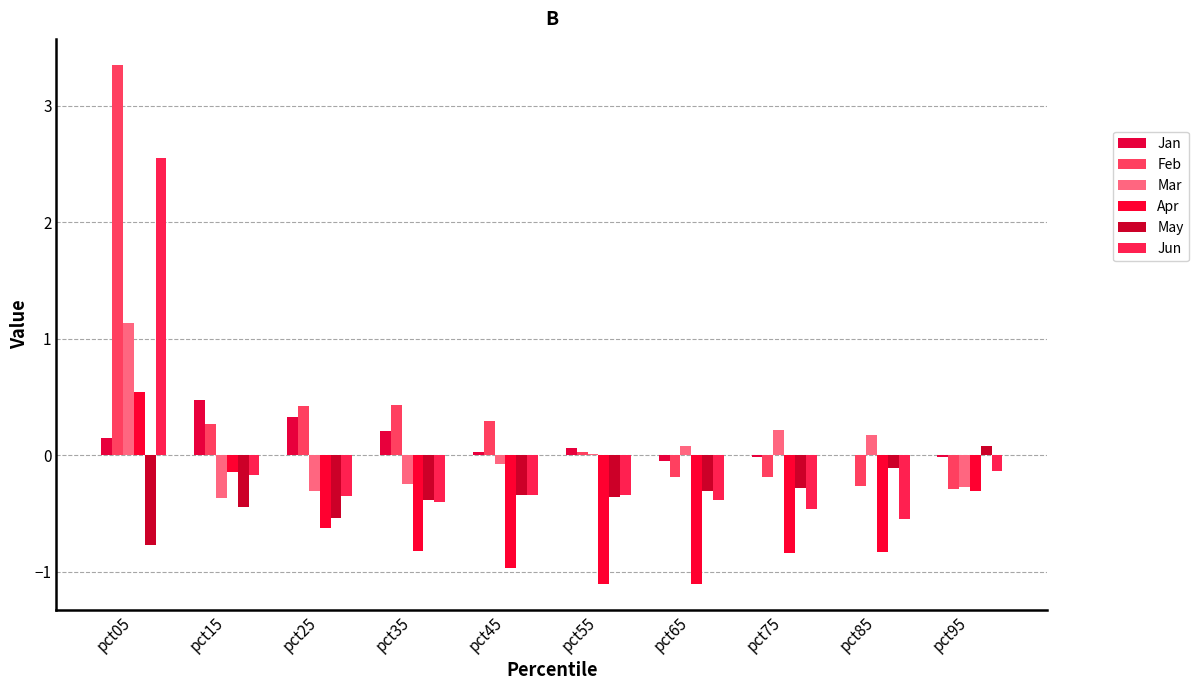

Where does the Jun series first go above 0?

pct05